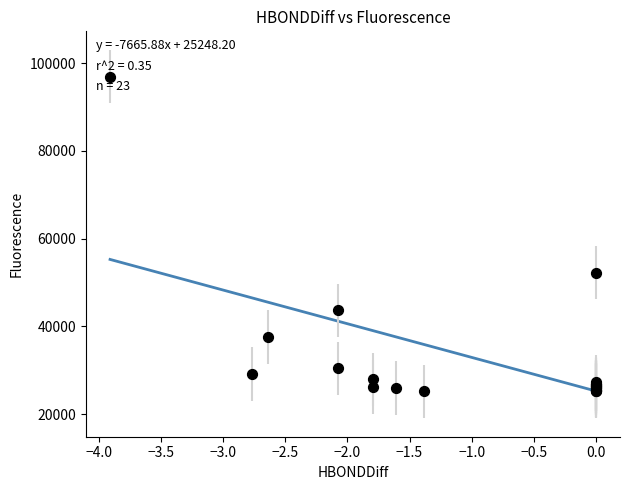

What Y value in the scatter plot is closest to 61025?

52250